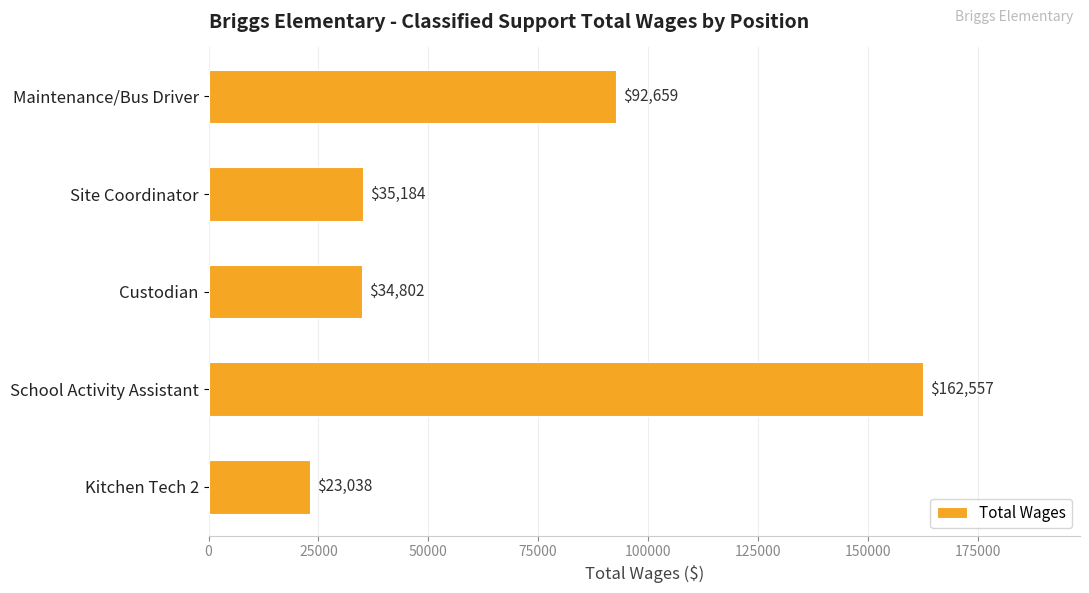

What is the difference between the maximum and minimum values?

139519